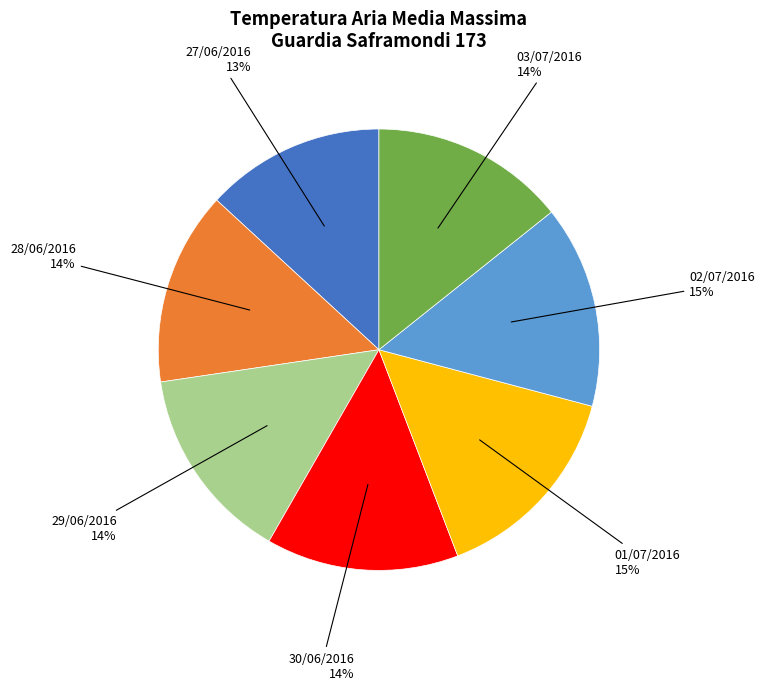

To the nearest percent, what is the difference between the largest and smallest slice percentages?

2%